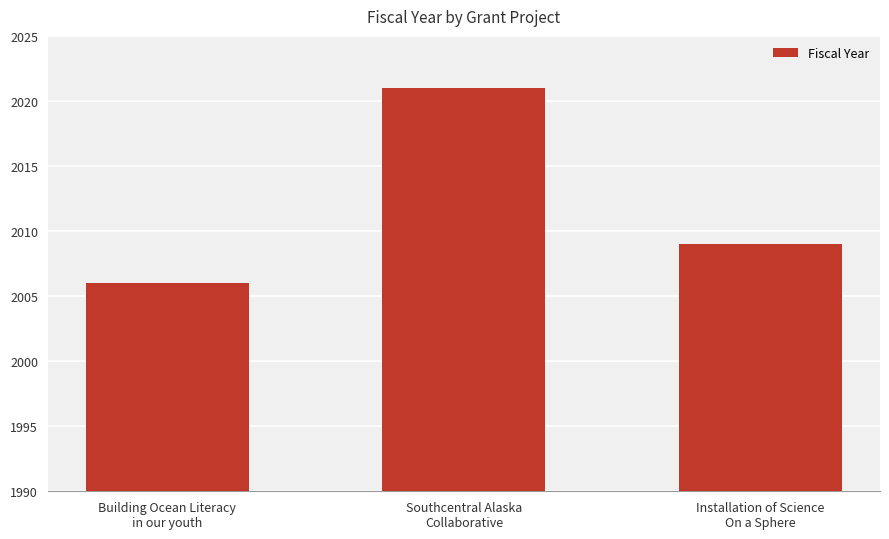

What is the label of the 1st bar from the right?

Installation of Science
On a Sphere